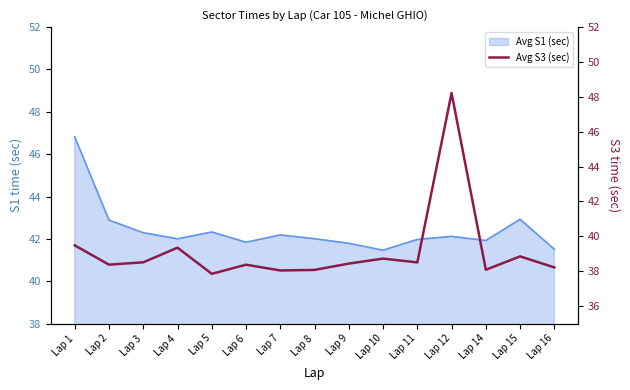

What is the average value?

39.1